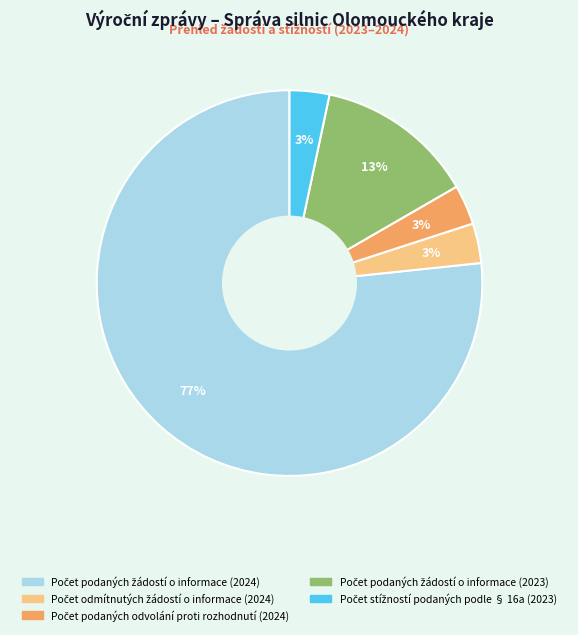

Does any single category account for the majority?

Yes